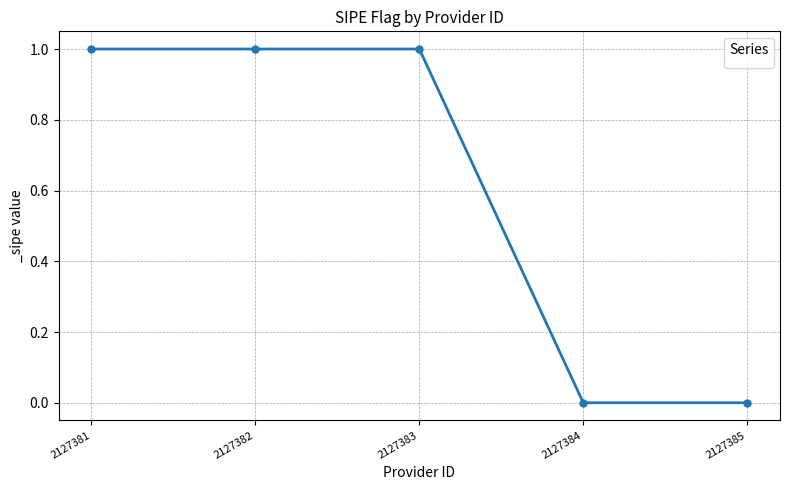

True or false: the data has more than 2 interior local peaks.

False